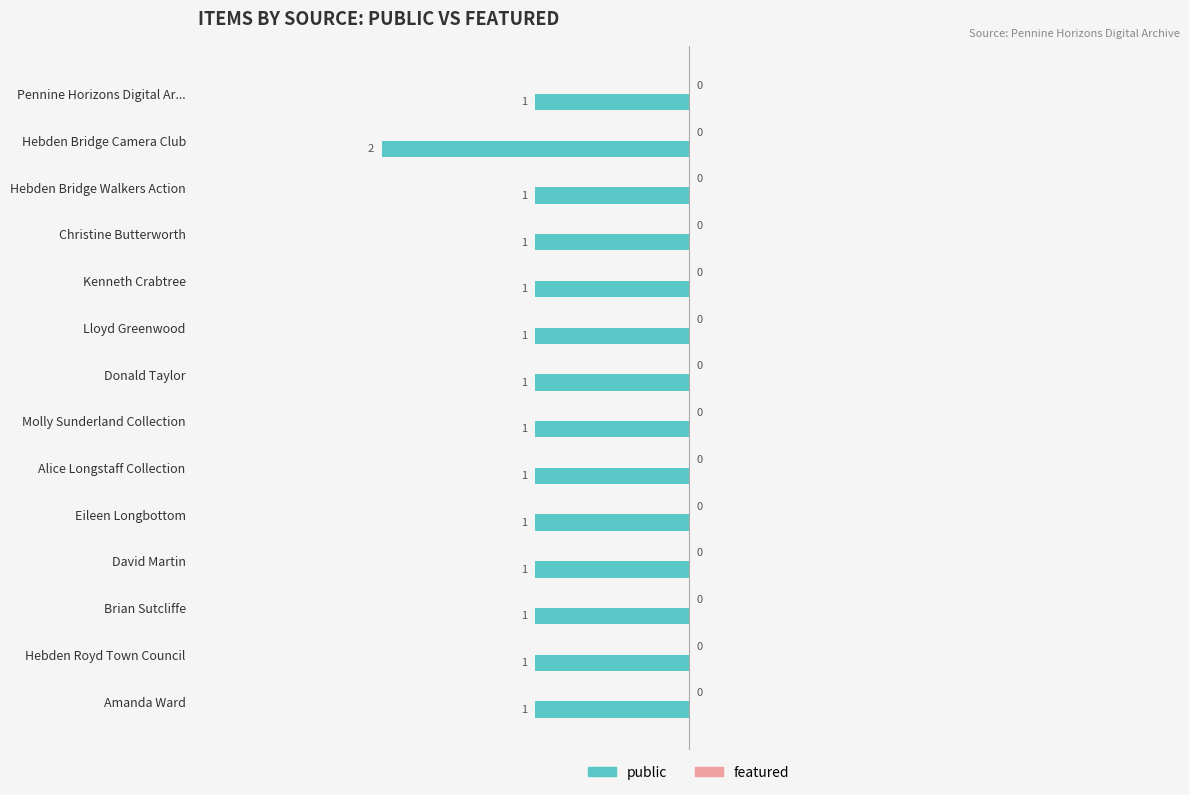

Does the chart contain any negative values?

Yes